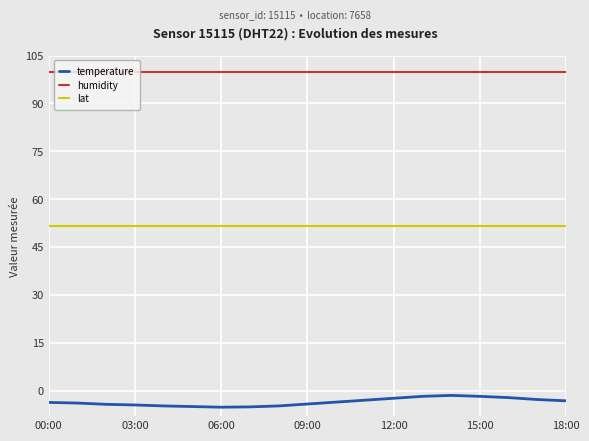

List the series in order of their peak value, highest first.

humidity, lat, temperature